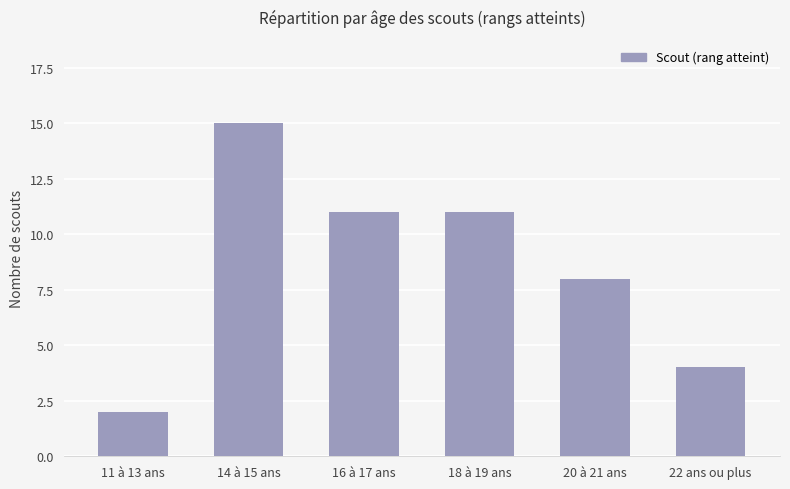

Where is the data nearest to the value 8?

20 à 21 ans